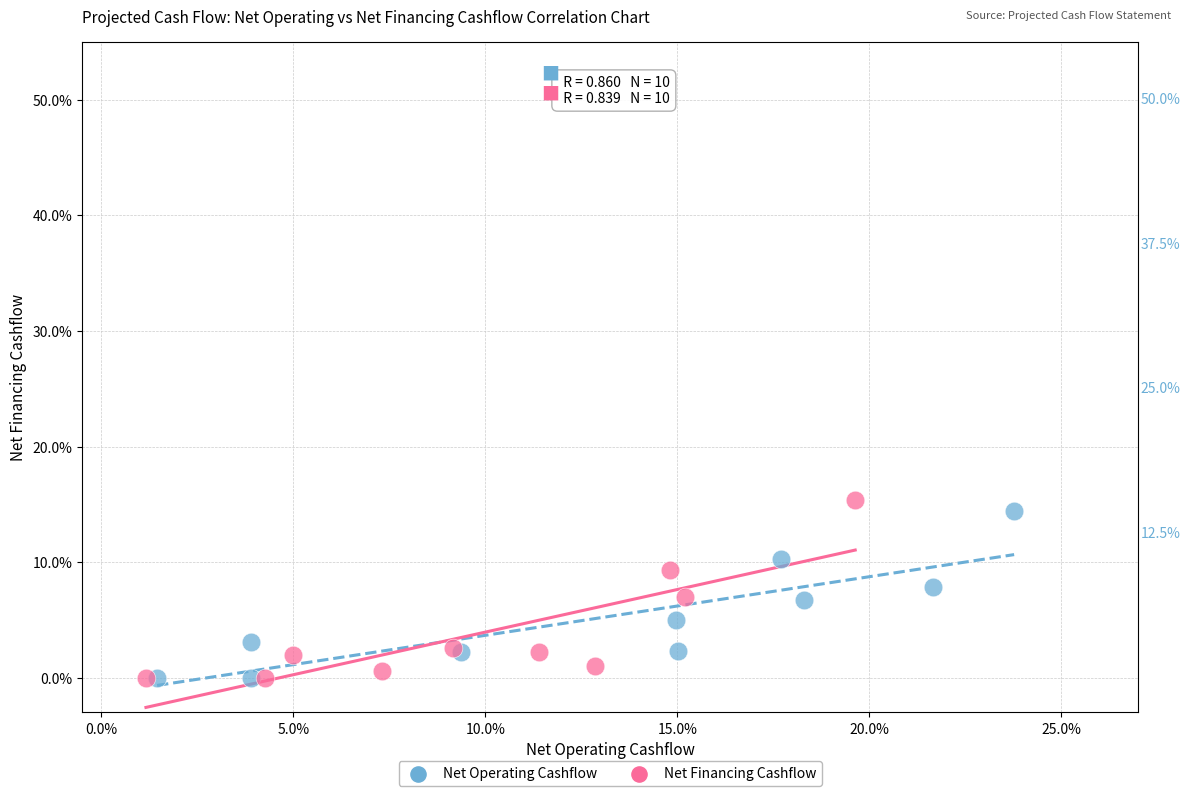

Which series has the widest spread of Y values?

Net Financing Cashflow